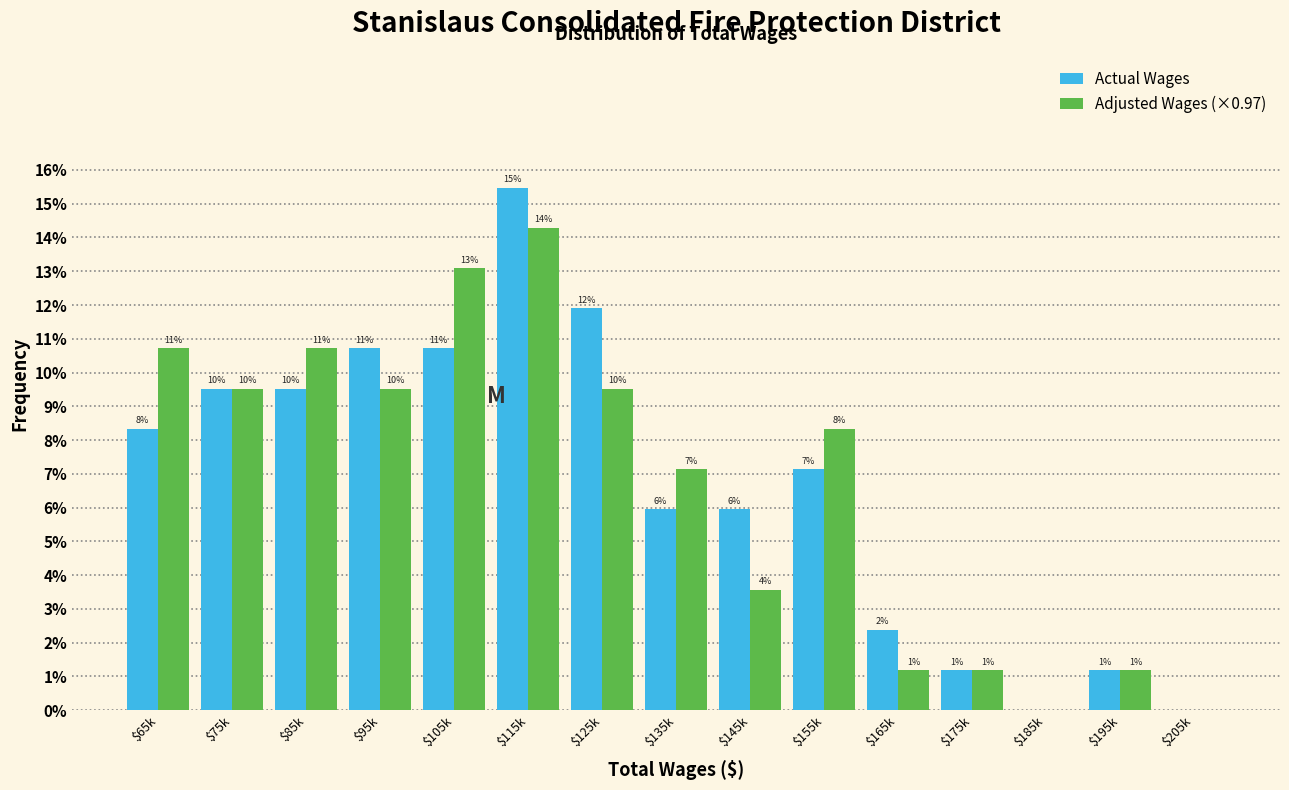

What are all the series names shown in the legend?

Actual Wages, Adjusted Wages (×0.97)